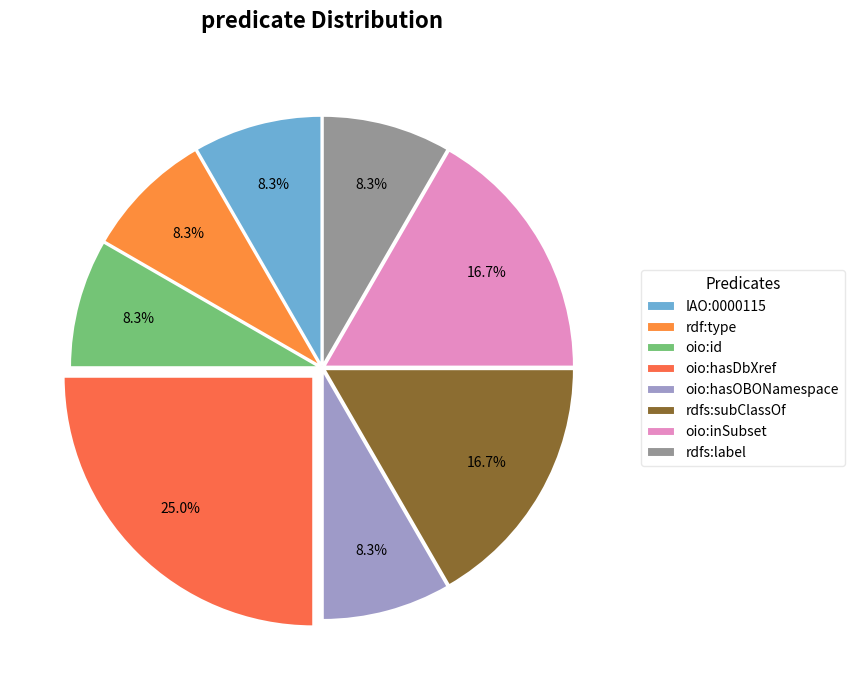

Which category has the biggest portion of the pie?

oio:hasDbXref